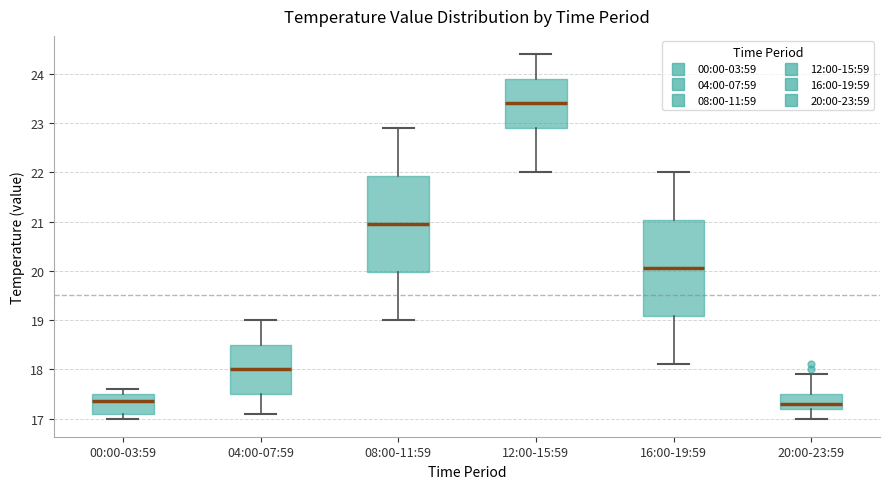

Where is the upper edge of the box for 08:00-11:59 on the y-axis? The values are not printed on the chart, so give them approximately, as read against the axis.

21.9